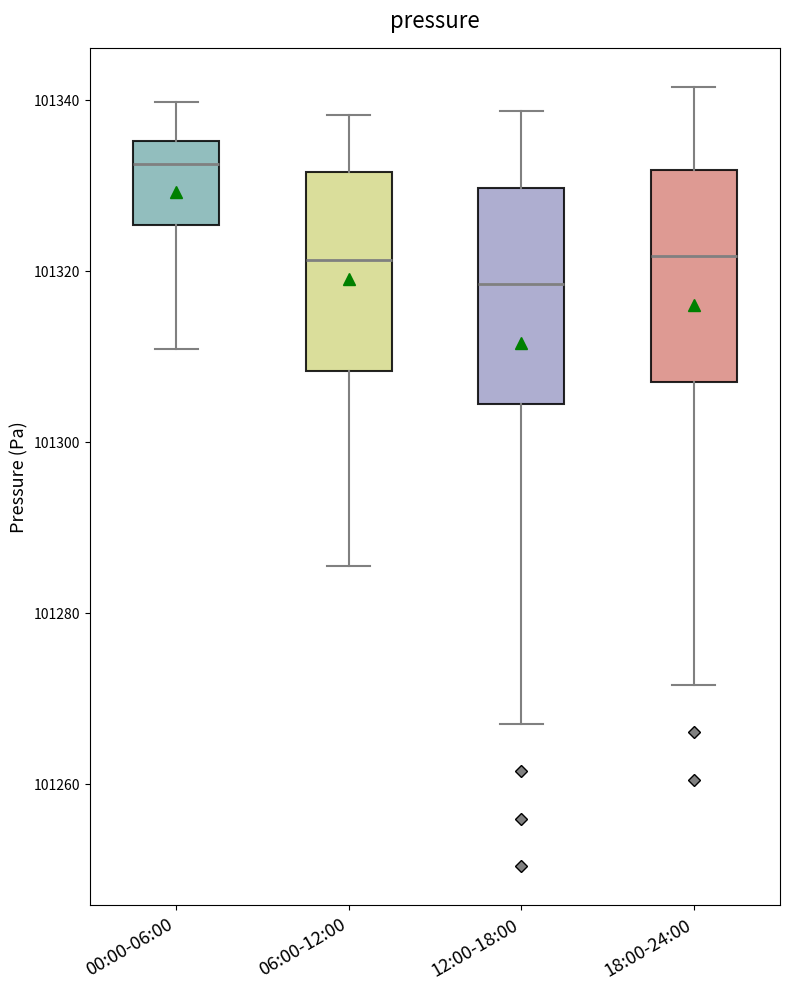

Reading left to right, read every box against the y-axis: the position of its median line, the range the box covers, and the ends of its whiskers. The values are not printed on the chart, so give them approximately, as read against the axis.

00:00-06:00: median 101332, box 101326 to 101336, whiskers 101310 to 101340
06:00-12:00: median 101322, box 101308 to 101332, whiskers 101286 to 101338
12:00-18:00: median 101318, box 101304 to 101330, whiskers 101268 to 101338
18:00-24:00: median 101322, box 101306 to 101332, whiskers 101272 to 101342